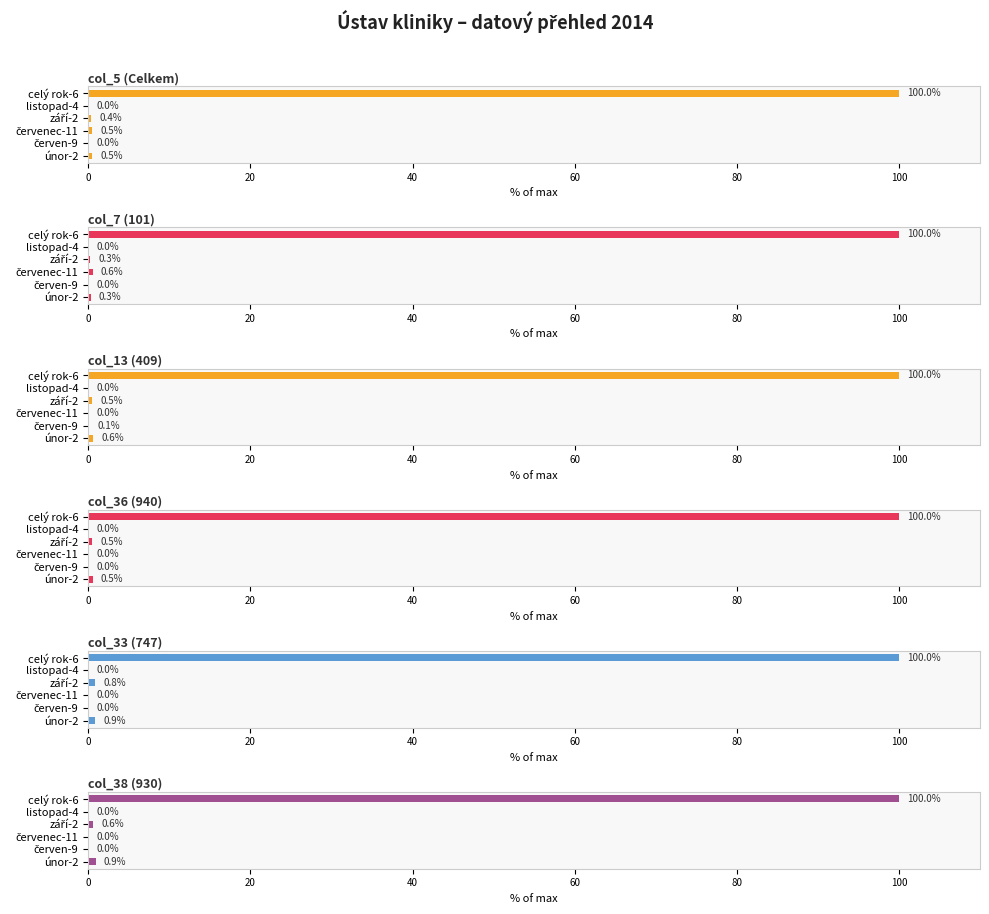

The value of col_5 (Celkem) at listopad-4 is 0.0. True or false?

True